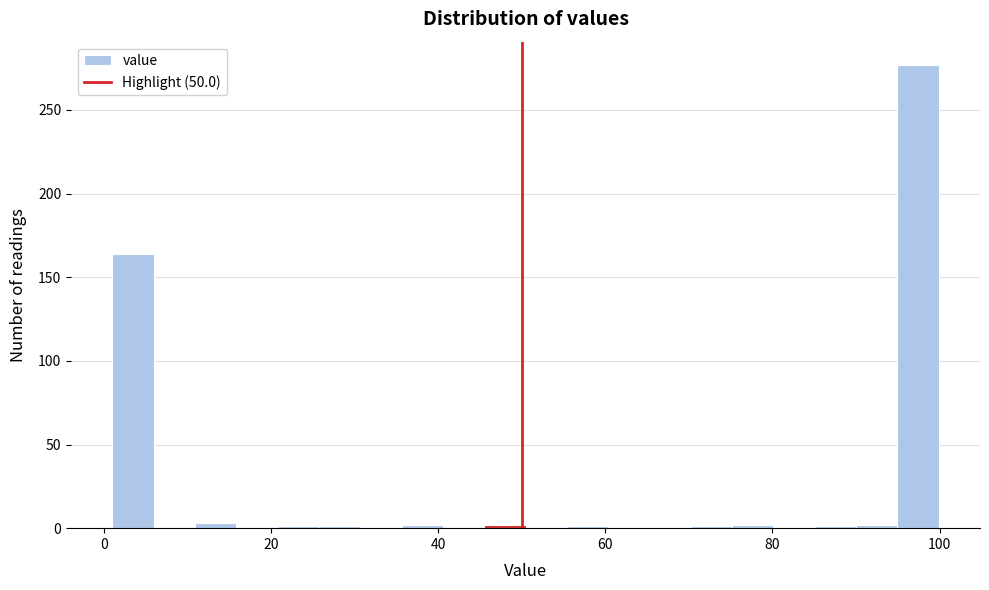

Read against the x-axis, roughly where is the centre of the tallest bar?

98